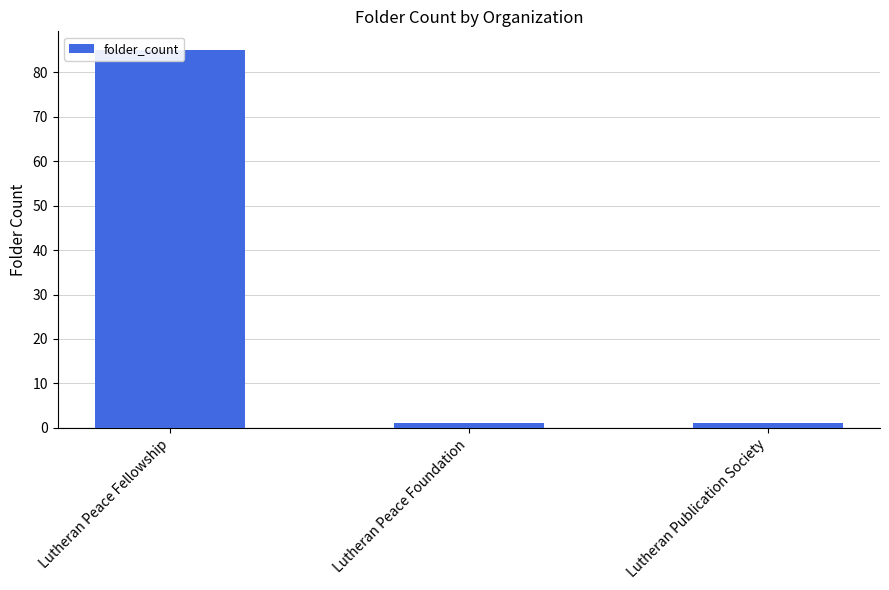

Which label corresponds to the smallest value in the chart?

Lutheran Peace Foundation